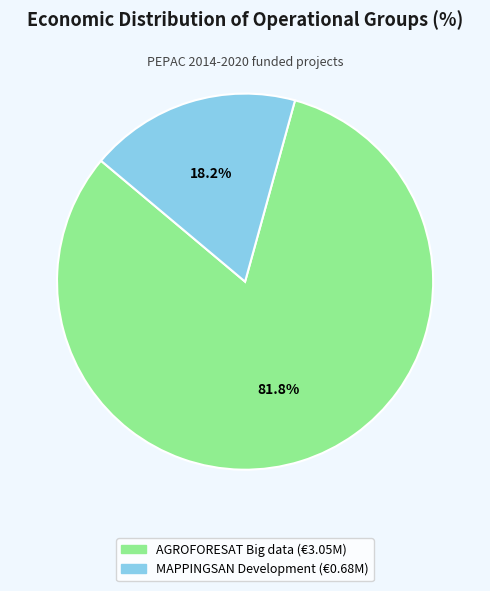

Is there a majority slice in this chart?

Yes